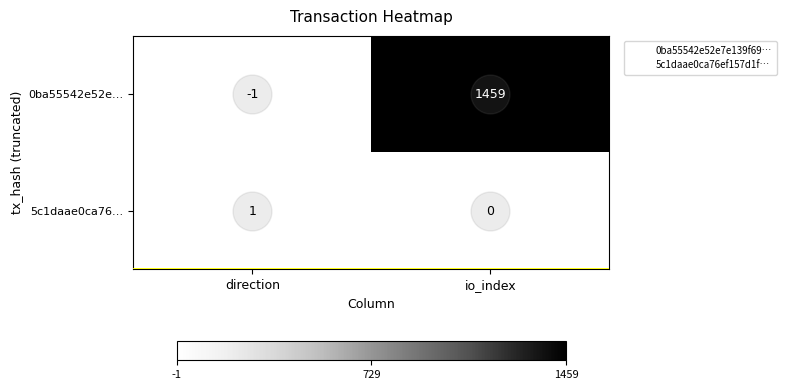

Is it true that 0ba55542e52e… equals -1 at direction?

True